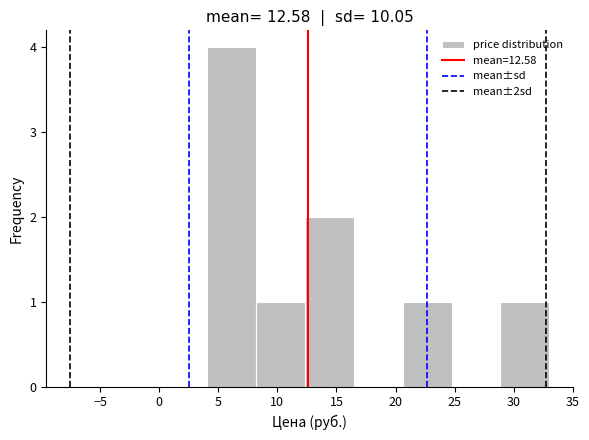

Which range on the x-axis has the tallest bar?

4.0 to 8.0